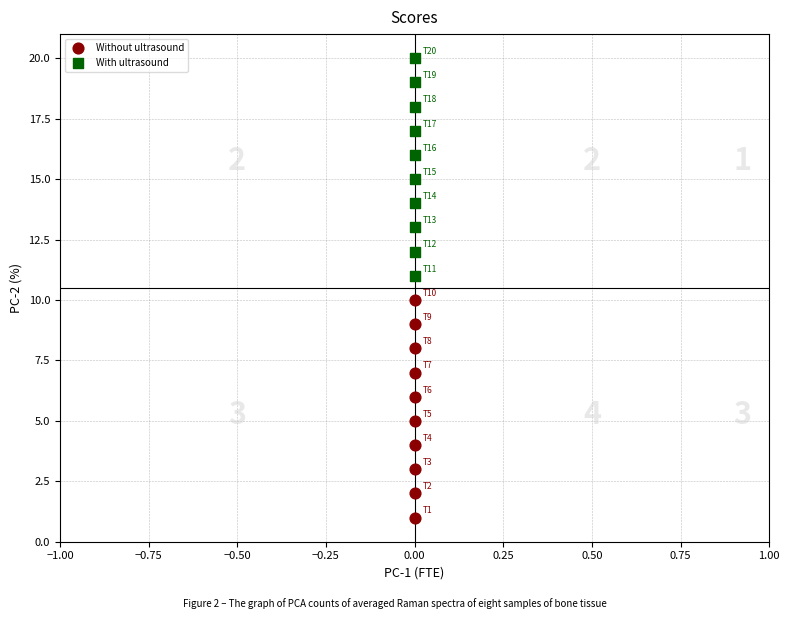

Which series contains the highest Y value?

With ultrasound